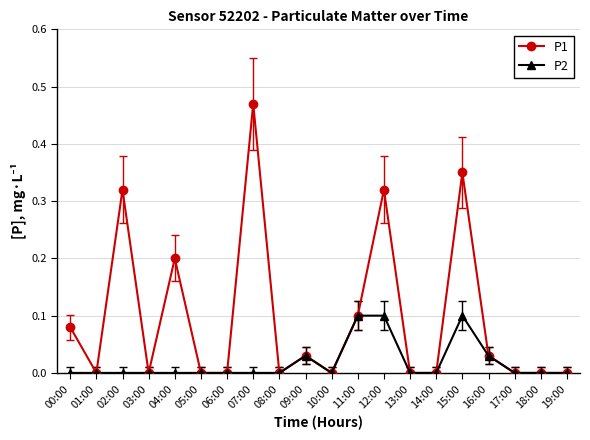

How many distinct data groups are displayed?

2